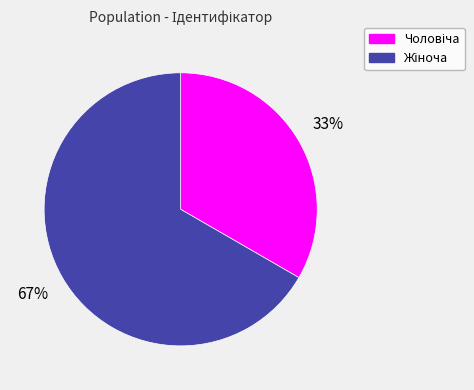

True or false: Чоловіча accounts for 33% of the total.

True